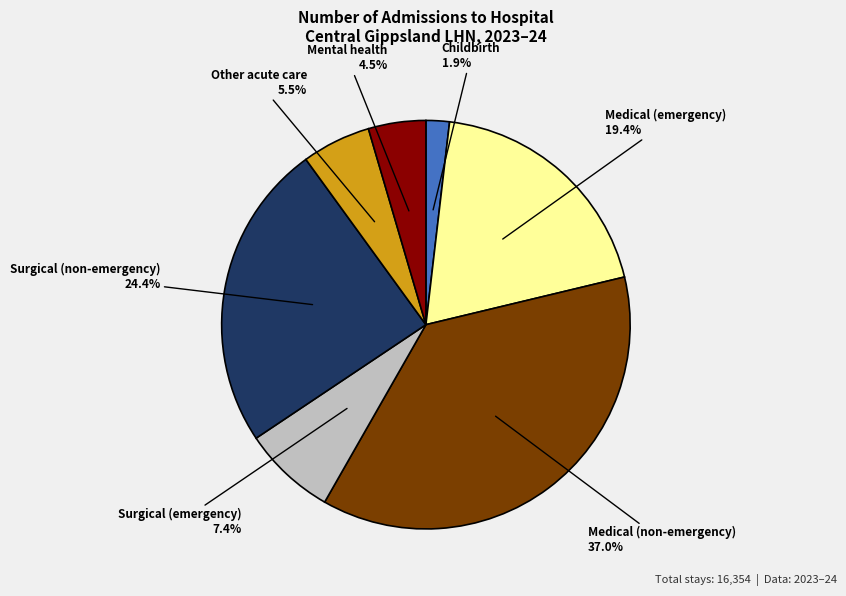

Does any single category account for the majority?

No